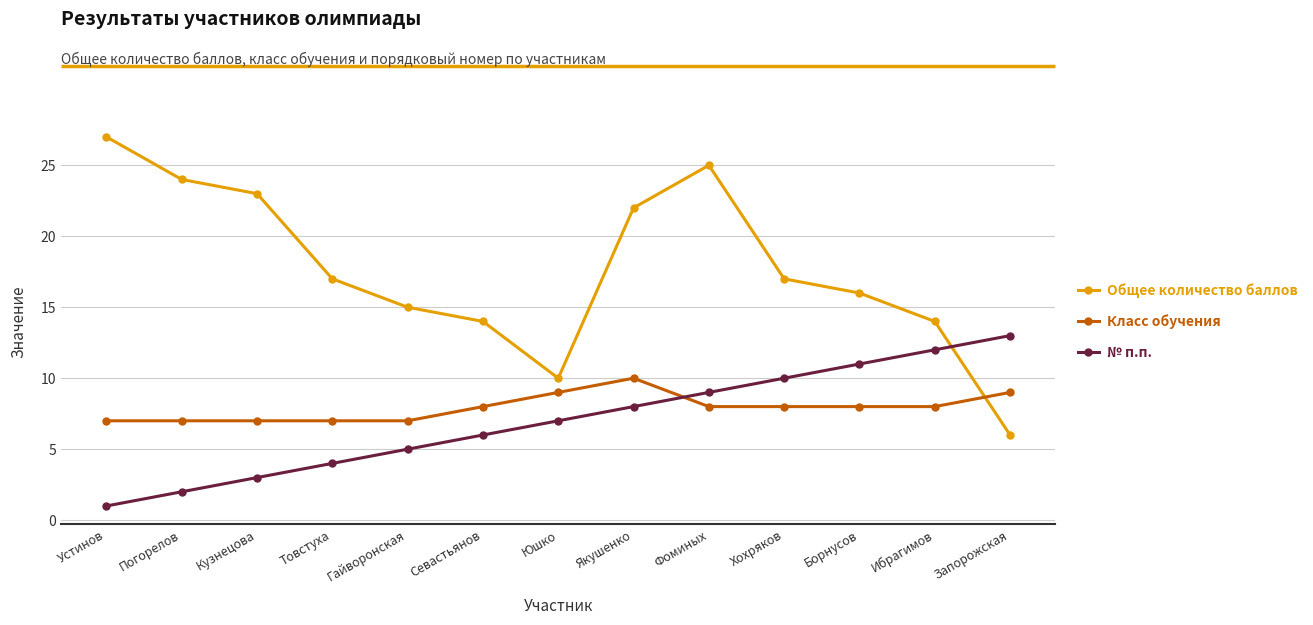

Which label corresponds to the smallest value in the chart?

Устинов